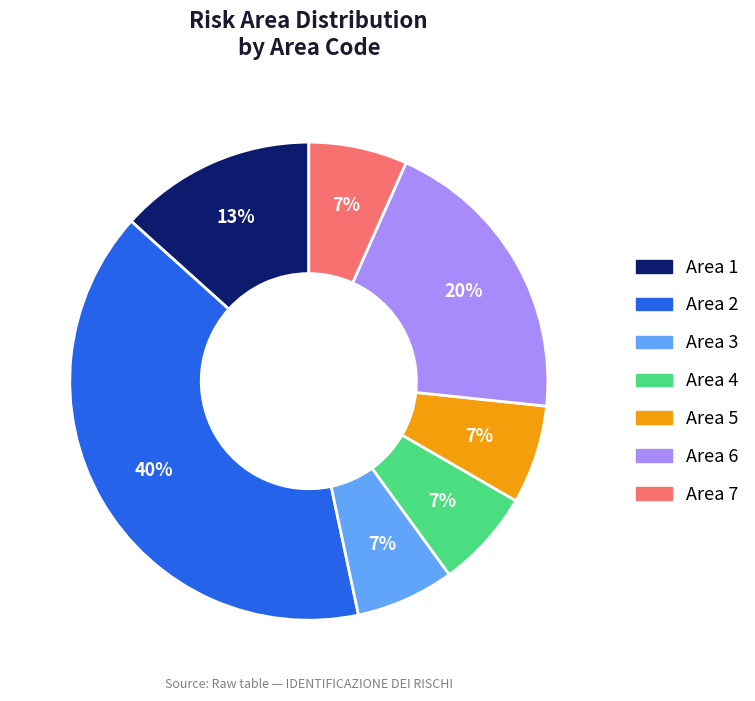

Combined, do Area 3 and Area 4 account for over 50%?

No